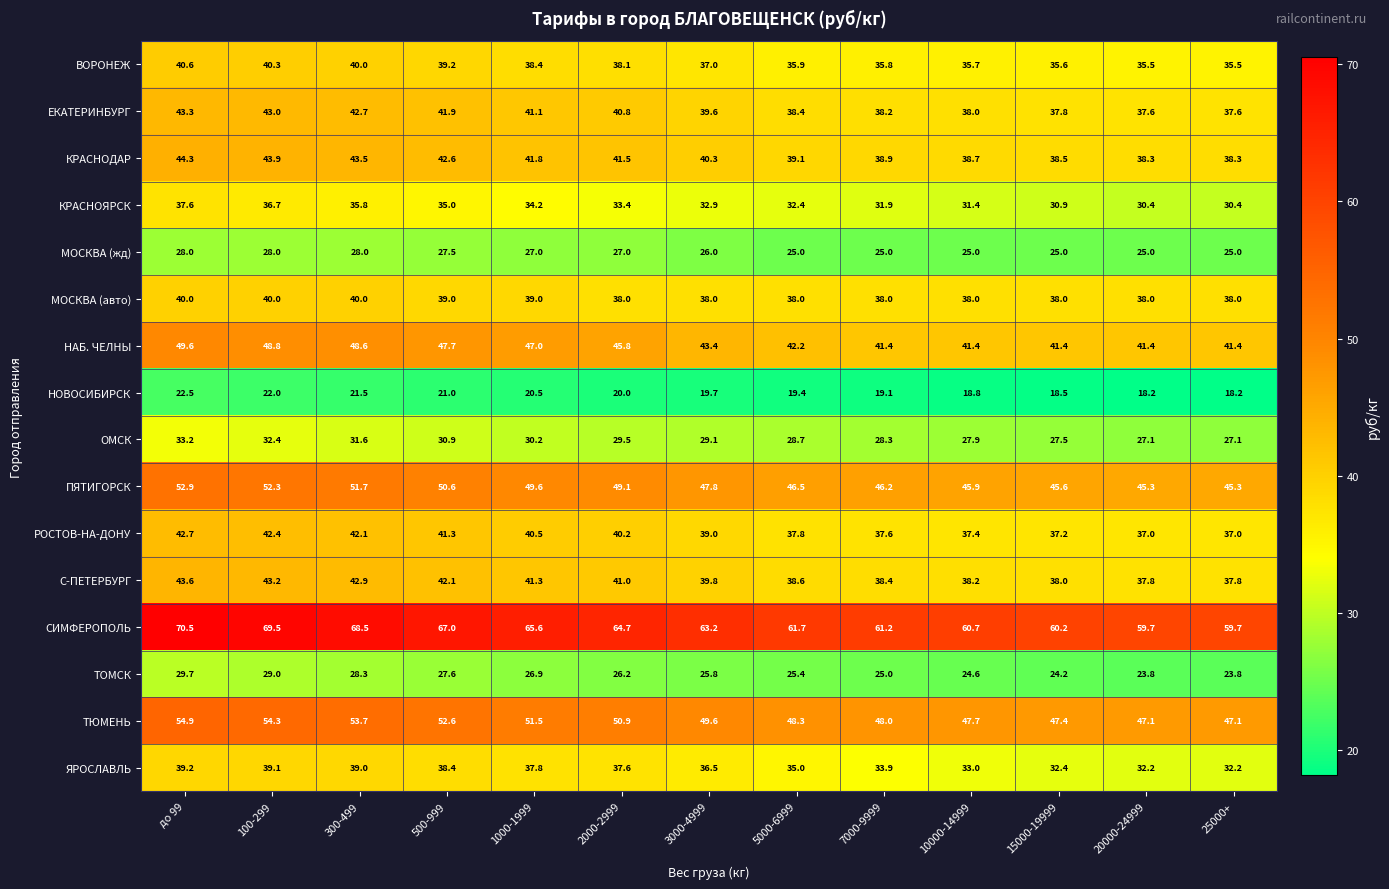

The value of МОСКВА (авто) at 100-299 is 40.0. True or false?

True